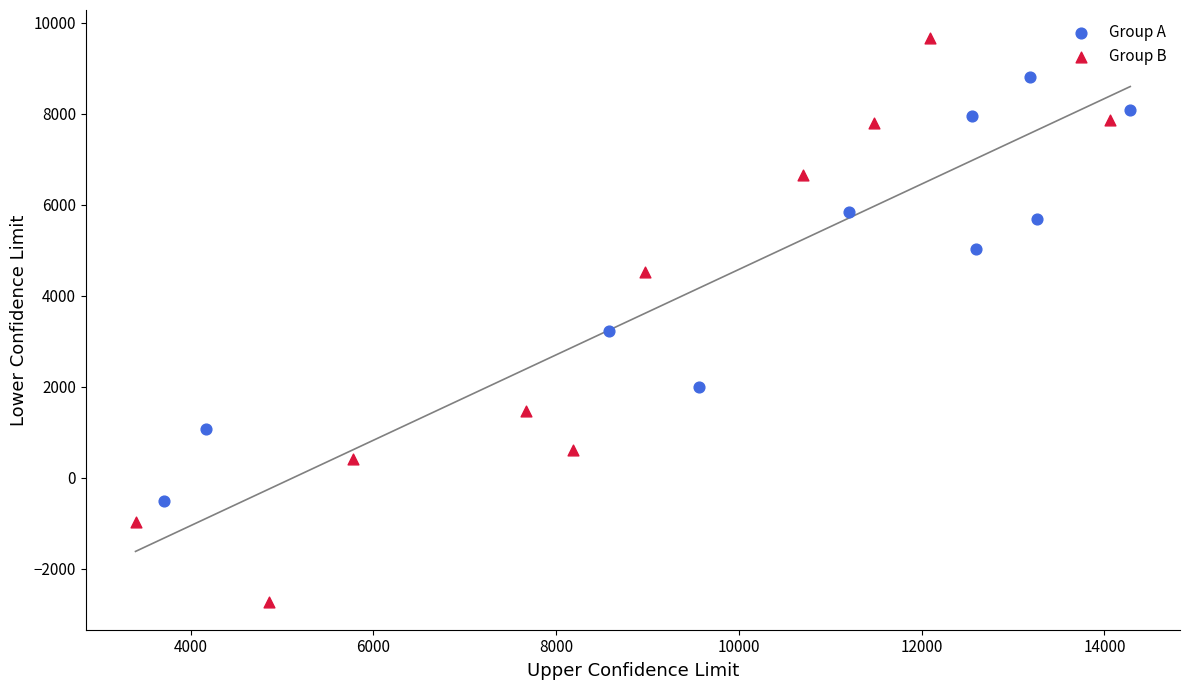

Which series contains the lowest Y value?

Group B